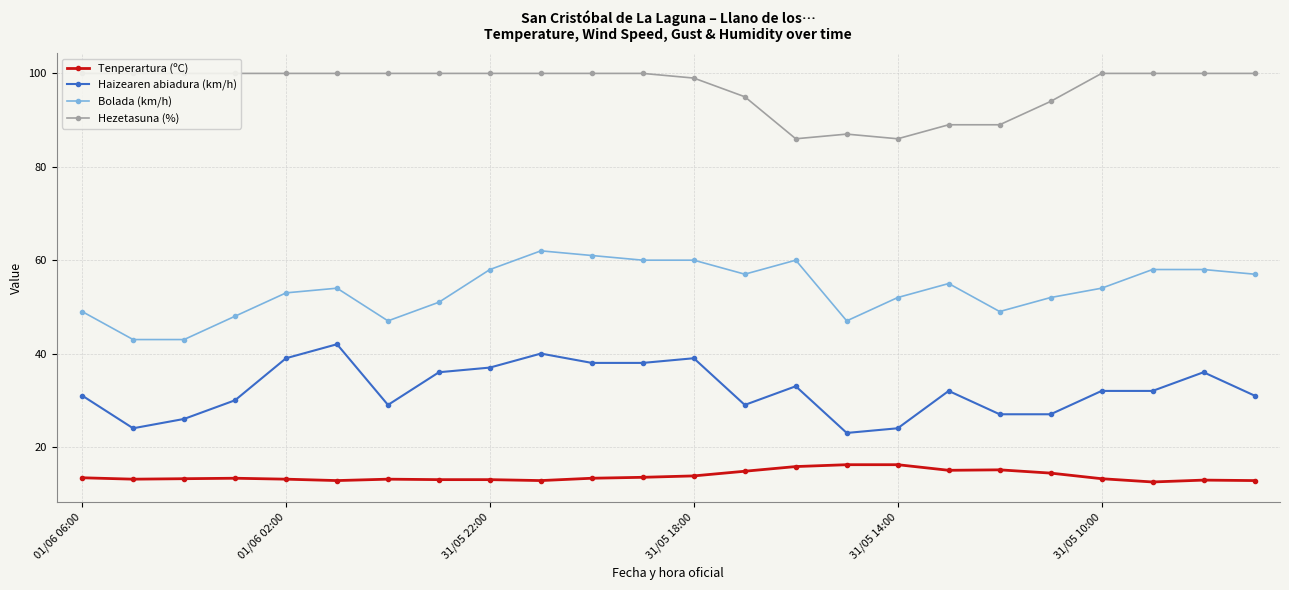

True or false: Bolada (km/h) and Haizearen abiadura (km/h) intersect in this chart.

False